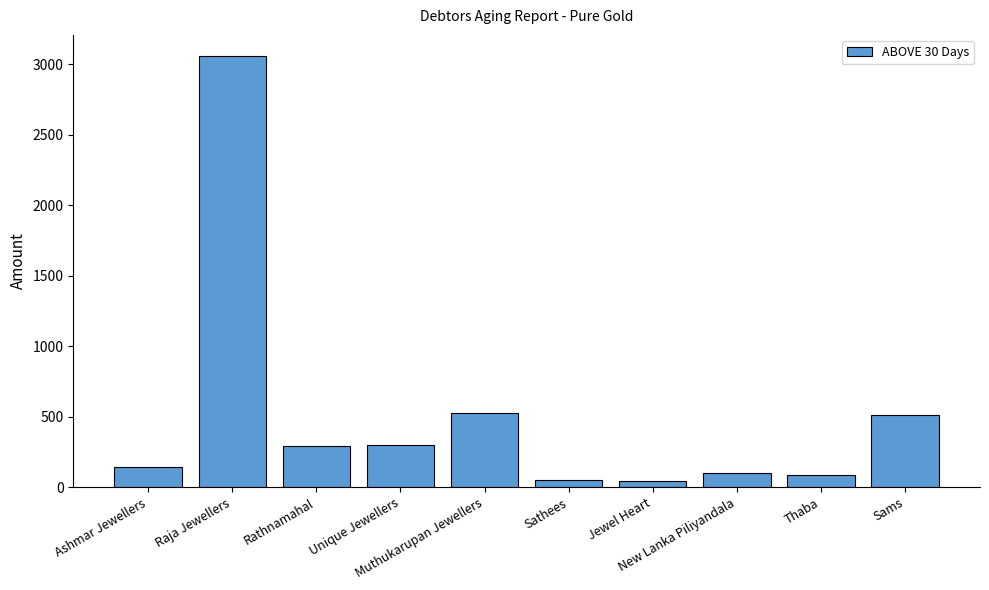

What is the greatest value displayed?

3055